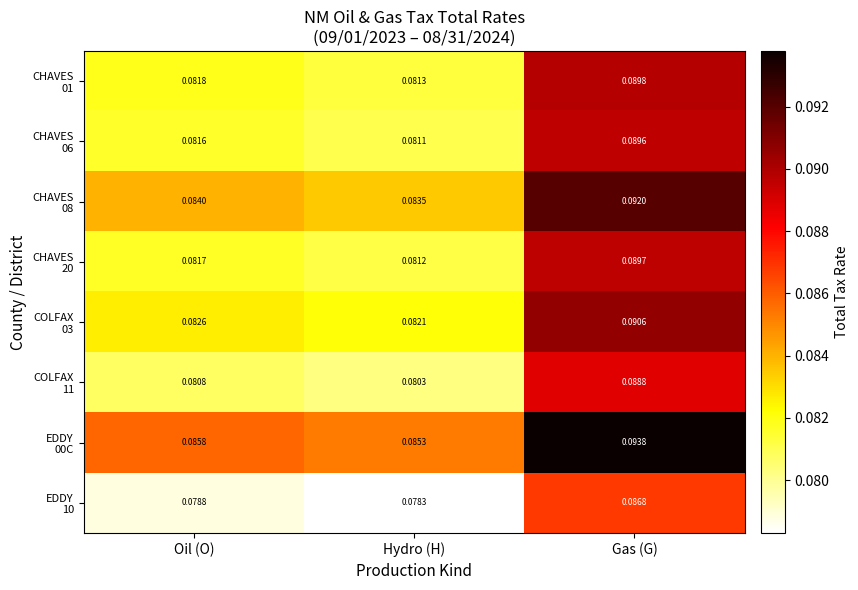

At which category is the sum across all series the highest?

Gas (G)